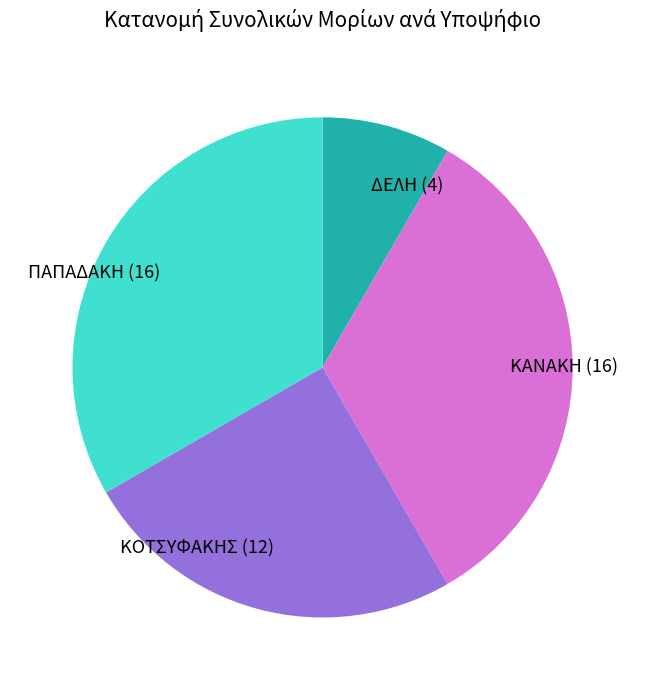

Which category has the smallest portion of the pie?

ΔΕΛΗ (4)